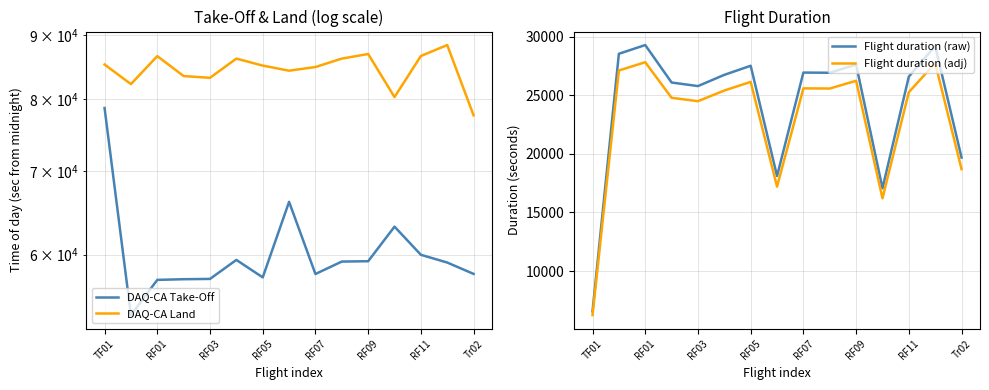

True or false: DAQ-CA Land and Flight duration (raw) cross at least once.

False